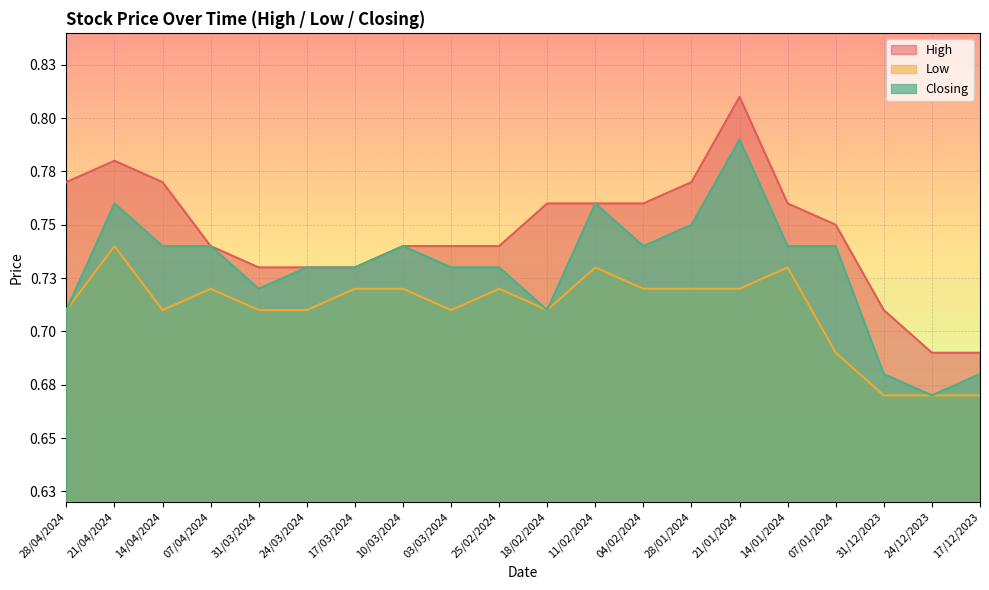

Reading right to left, list all the values displayed in this chart.

High: 0.7	0.7	0.7	0.8	0.8	0.8	0.8	0.8	0.8	0.8	0.7	0.7	0.7	0.7	0.7	0.7	0.7	0.8	0.8	0.8
Low: 0.7	0.7	0.7	0.7	0.7	0.7	0.7	0.7	0.7	0.7	0.7	0.7	0.7	0.7	0.7	0.7	0.7	0.7	0.7	0.7
Closing: 0.7	0.7	0.7	0.7	0.7	0.8	0.8	0.7	0.8	0.7	0.7	0.7	0.7	0.7	0.7	0.7	0.7	0.7	0.8	0.7